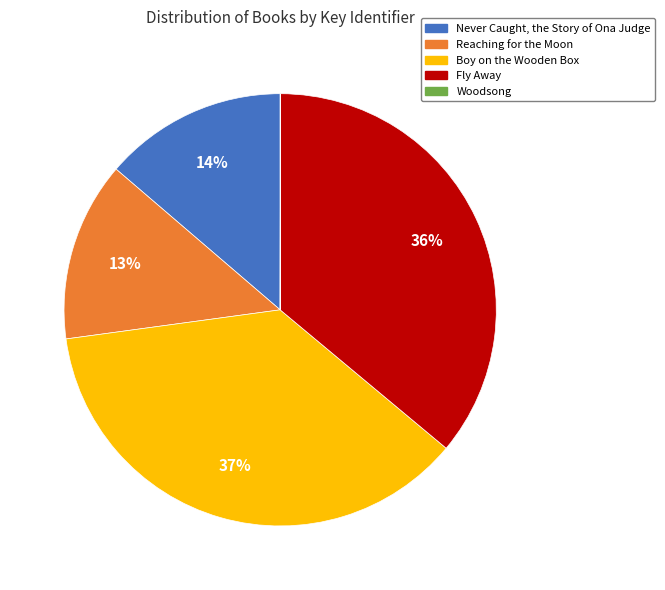

To the nearest percent, what is the average slice percentage?

20%